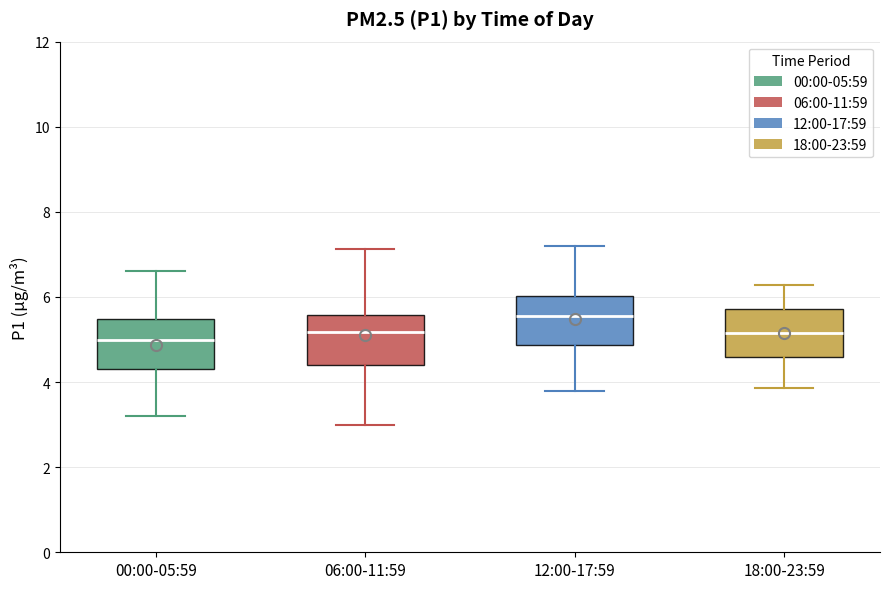

Reading left to right, transcribe this box plot: for each box, give where its median line is, the range the box spans, and where its two whiskers end, as read against the y-axis. The values are not printed on the chart, so give them approximately, as read against the axis.

00:00-05:59: median 5.0, box 4.4 to 5.4, whiskers 3.2 to 6.6
06:00-11:59: median 5.2, box 4.4 to 5.6, whiskers 3.0 to 7.2
12:00-17:59: median 5.6, box 4.8 to 6.0, whiskers 3.8 to 7.2
18:00-23:59: median 5.2, box 4.6 to 5.8, whiskers 3.8 to 6.2